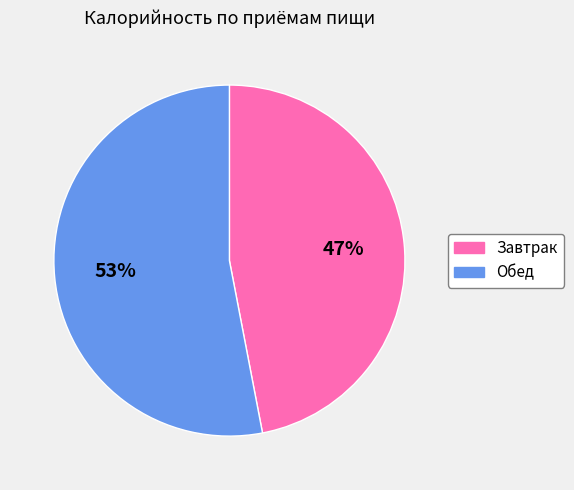

To the nearest percent, what percentage of the pie is Завтрак?

47%